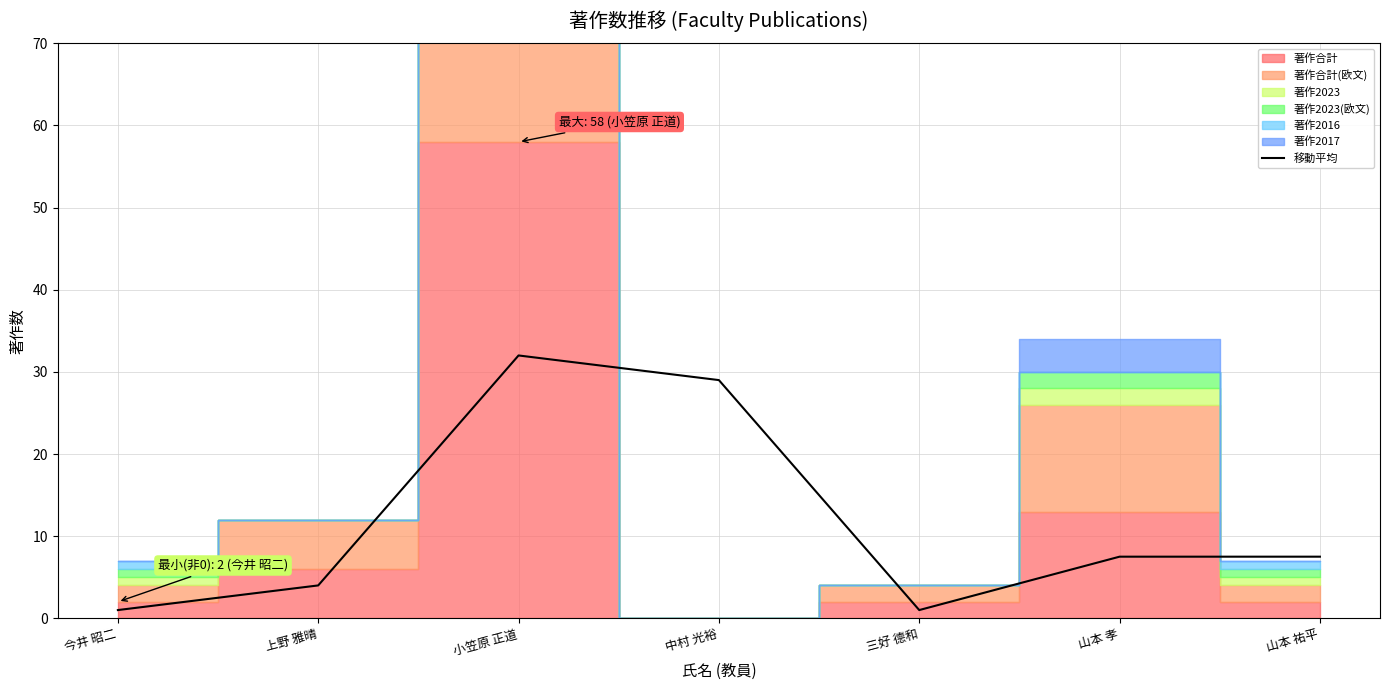

What is the label of the 4th point from the right?

中村 光裕